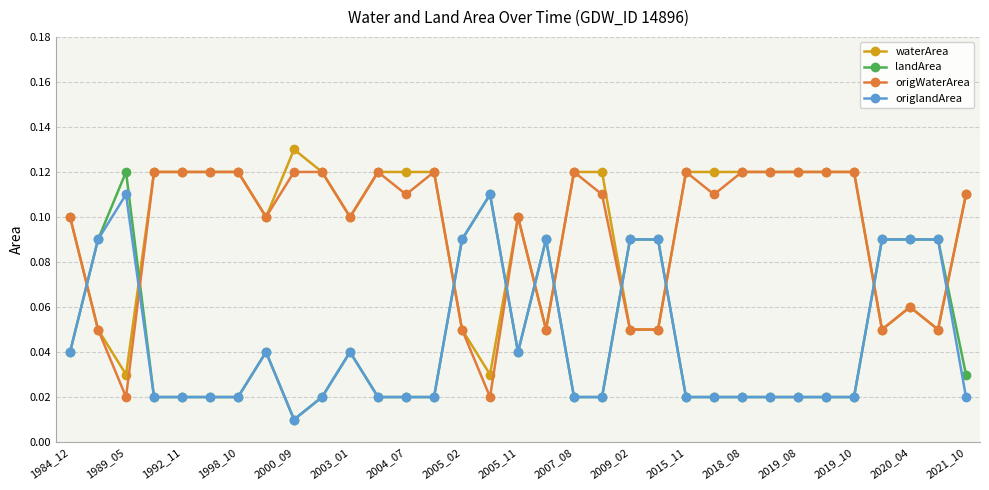

True or false: origlandArea has more than 0 points higher than both neighbors.

True